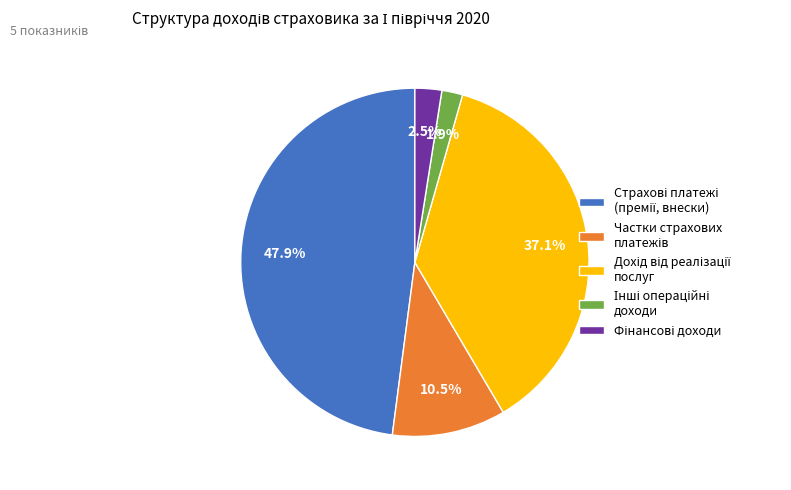

Is there a majority slice in this chart?

No